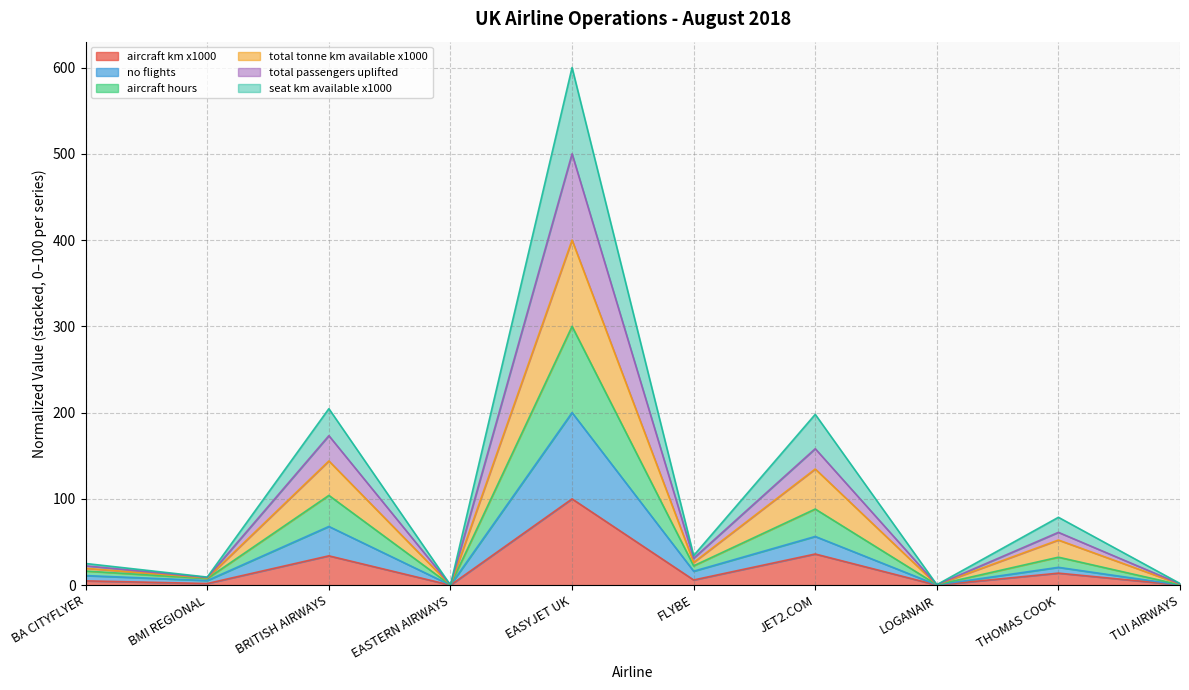

At which category is the sum across all series the highest?

EASYJET UK